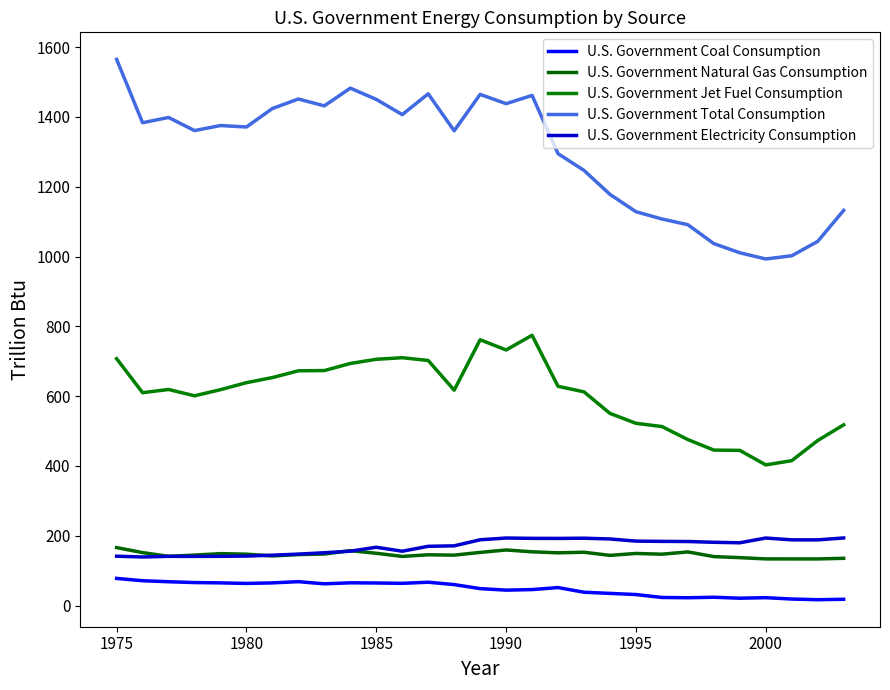

What are all the series names shown in the legend?

U.S. Government Coal Consumption, U.S. Government Natural Gas Consumption, U.S. Government Jet Fuel Consumption, U.S. Government Total Consumption, U.S. Government Electricity Consumption